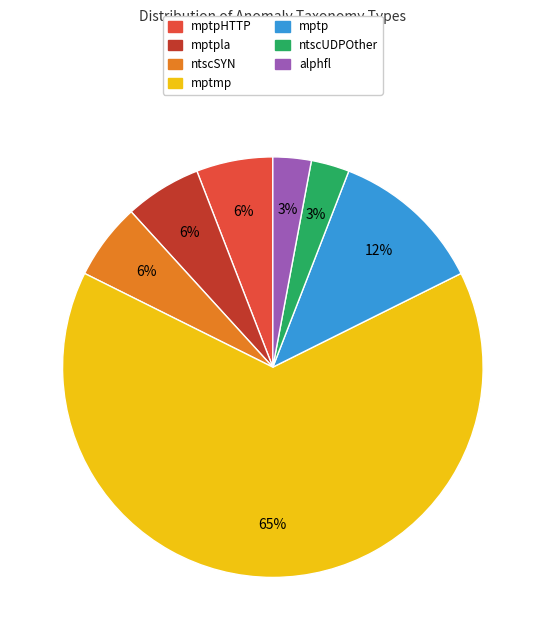

To the nearest percent, what portion does ntscSYN represent?

6%